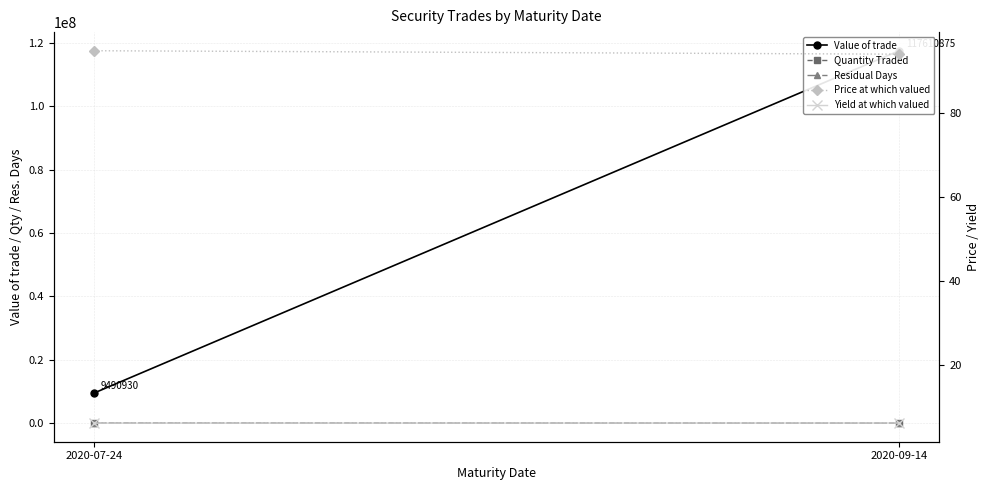

True or false: Price at which valued has a value of 47.5 at 2020-09-14.

False